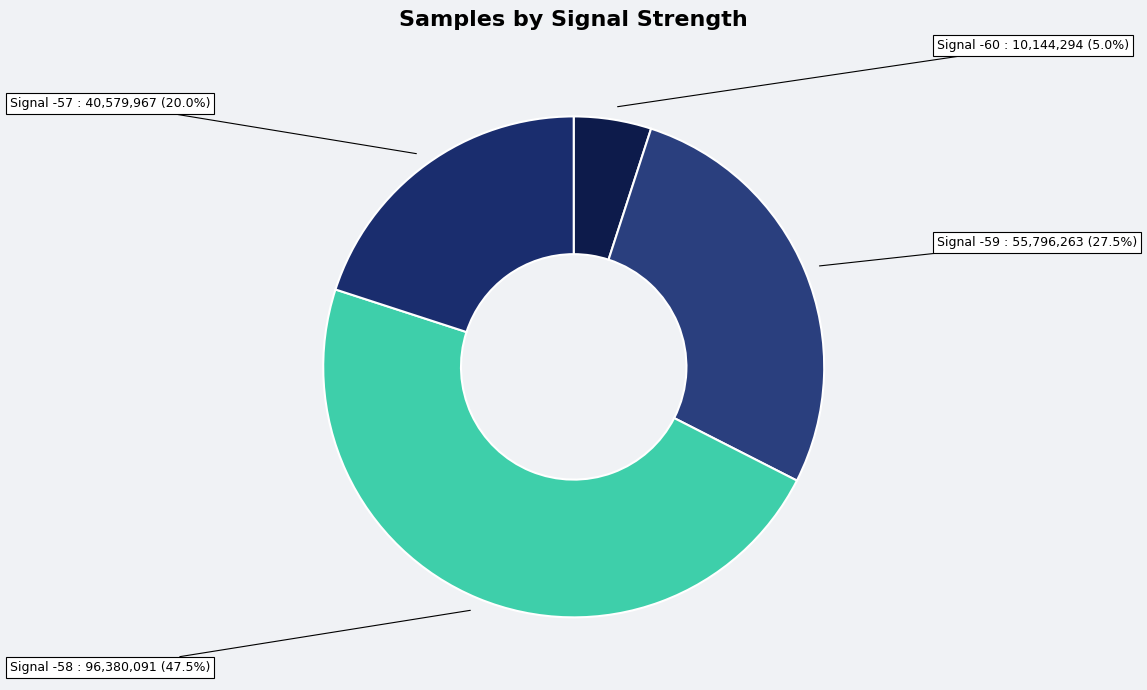

Is there any slice that represents more than half of the pie?

No